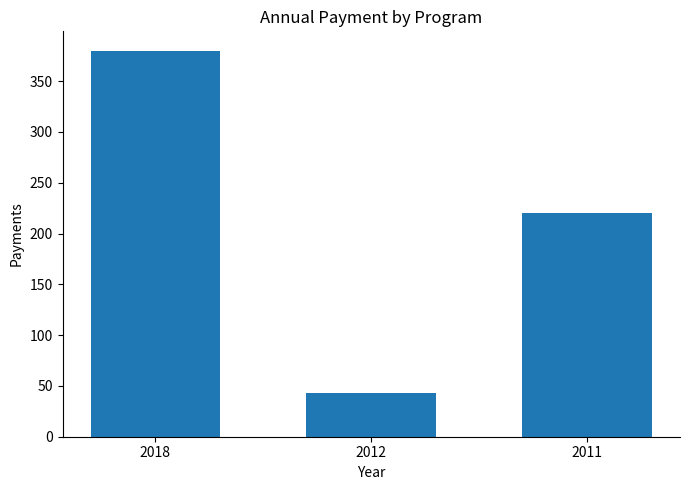

What is the greatest value displayed?

380